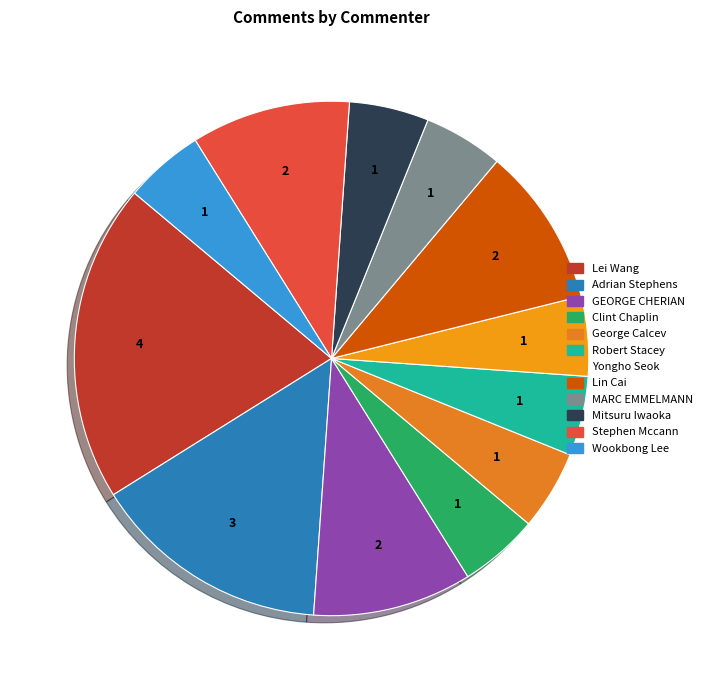

Count the number of slices in the pie.

12